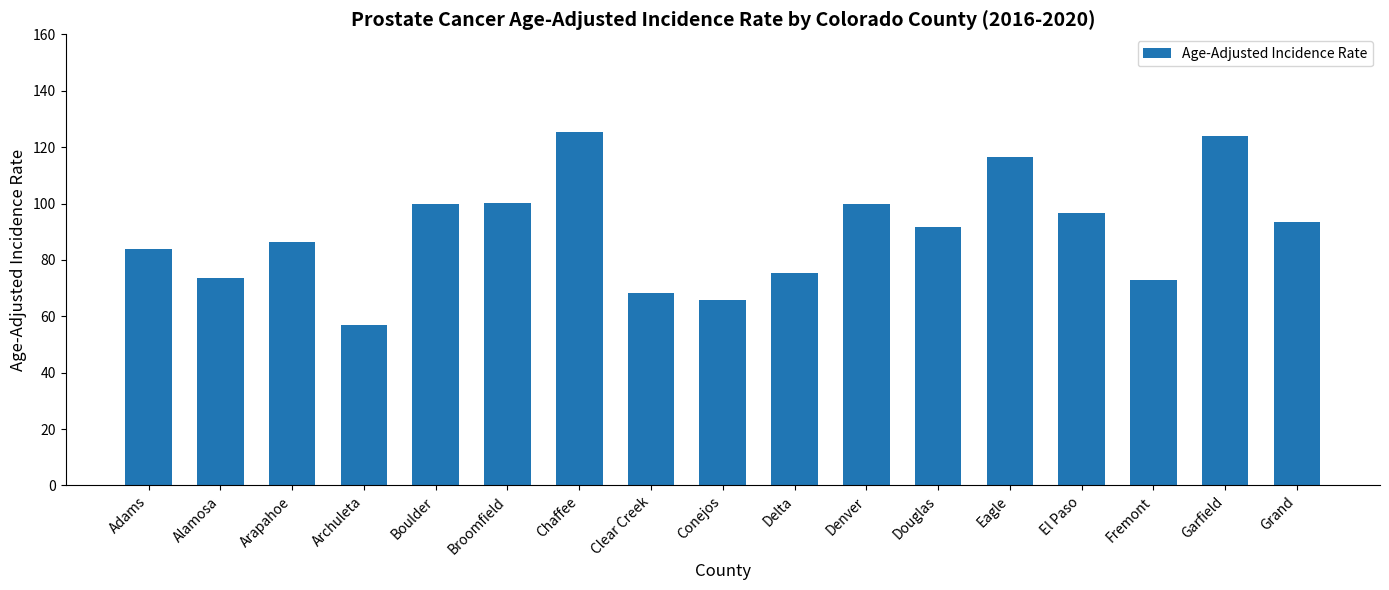

At which category does the chart reach its minimum across all series?

Archuleta